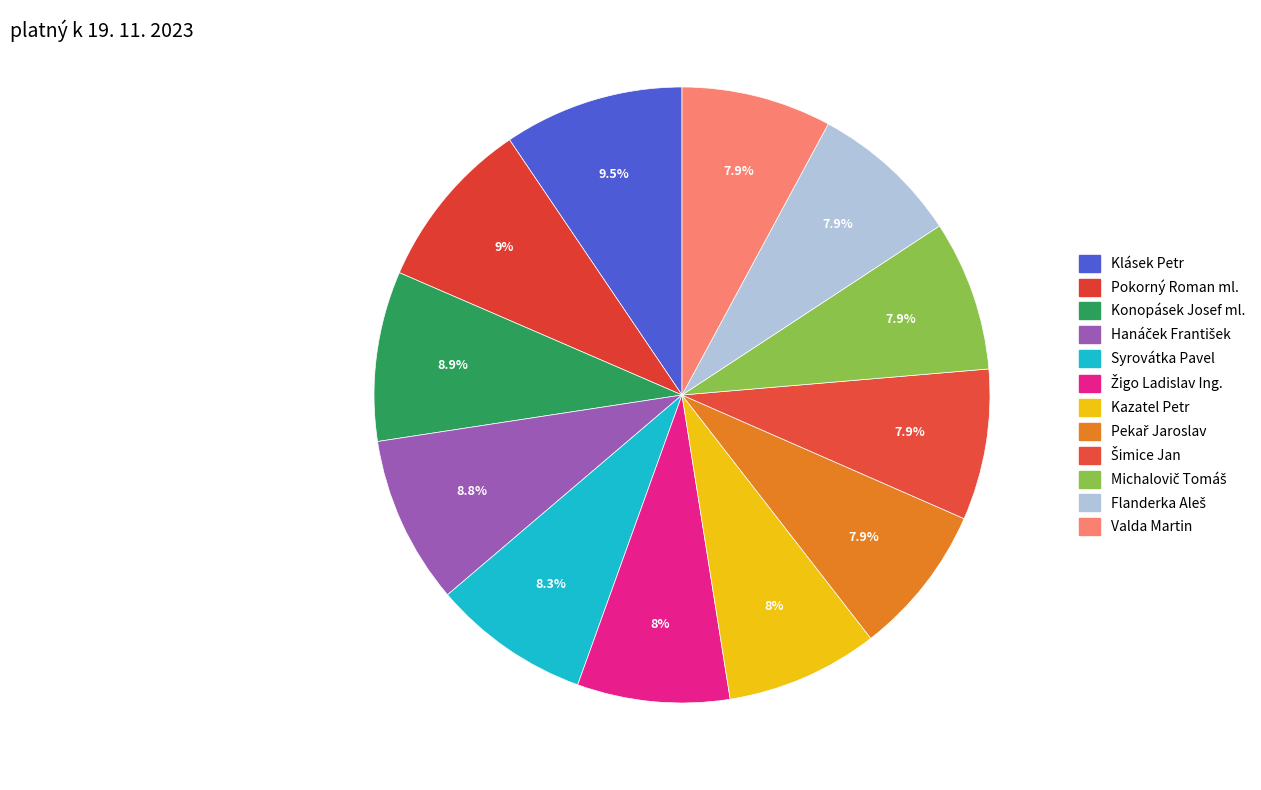

Combined, what portion of the pie is Hanáček František and Žigo Ladislav Ing.?

16.8%